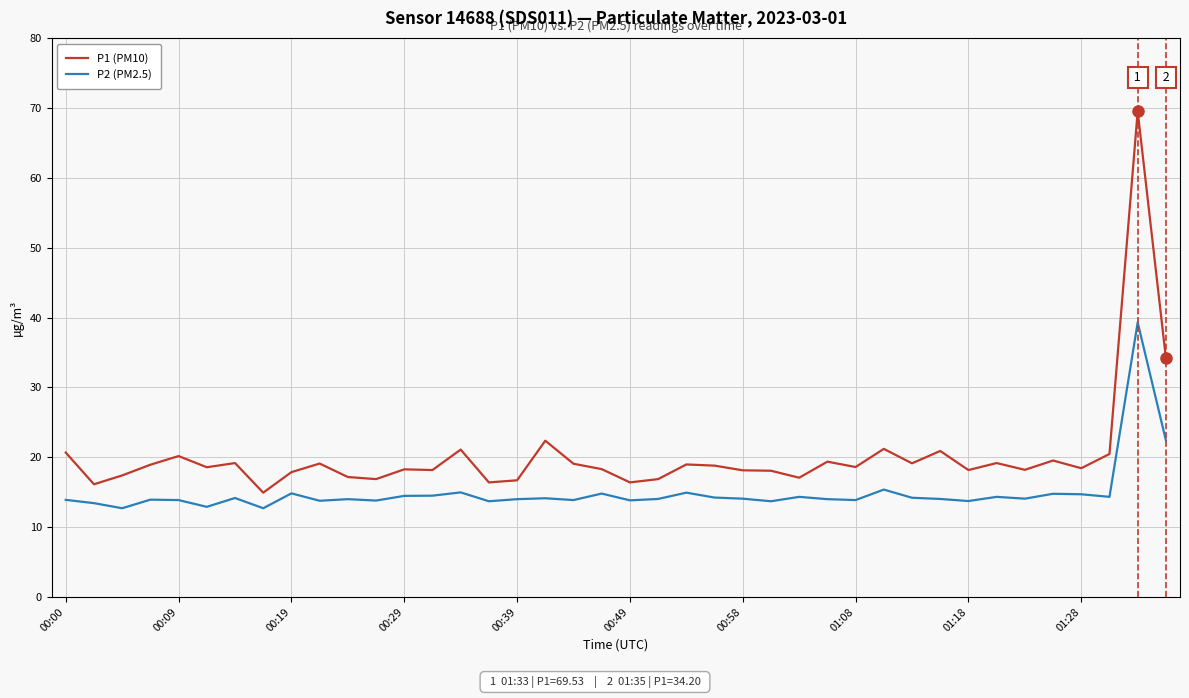

How many categories are shown in the chart?

40